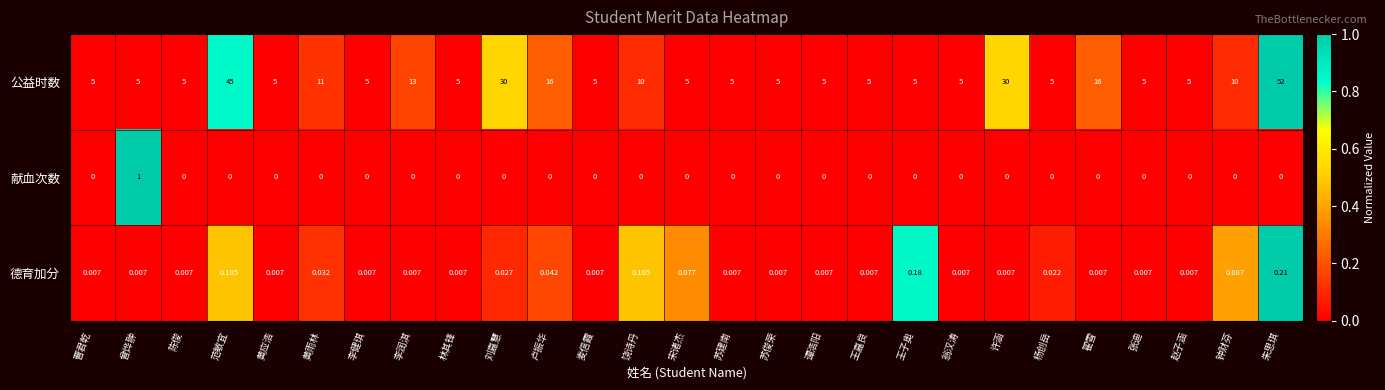

Rank the series at 许涵 from highest to lowest value.

公益时数, 德育加分, 献血次数